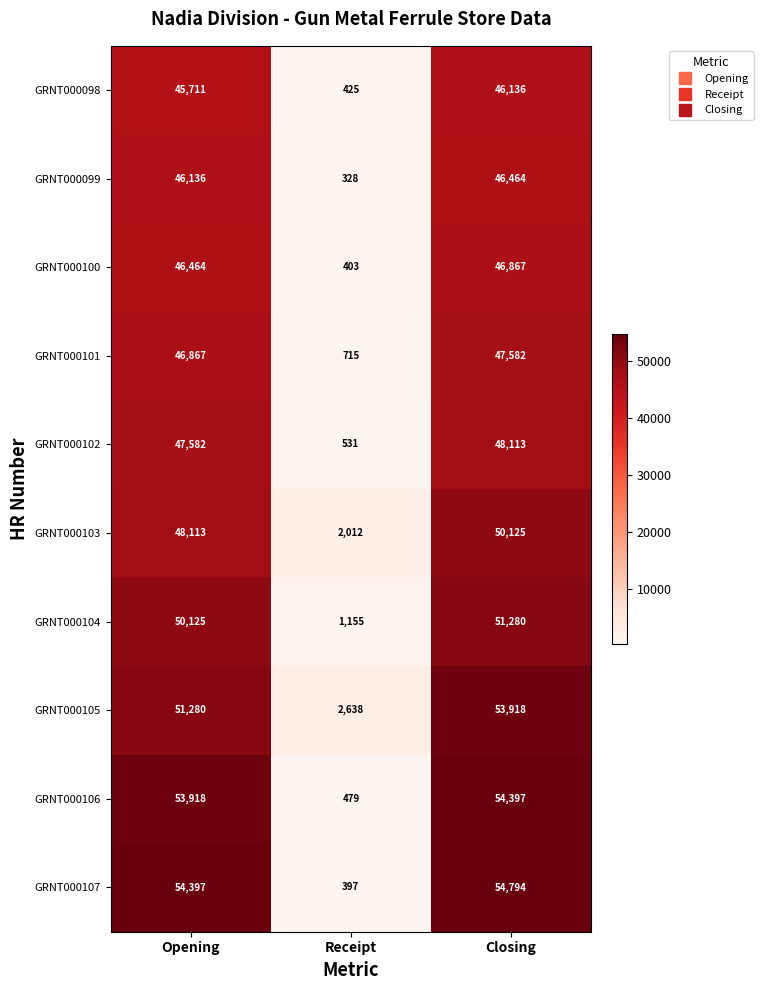

Reading left to right, list all the values displayed in this chart.

GRNT000098: 45711	425	46136
GRNT000099: 46136	328	46464
GRNT000100: 46464	403	46867
GRNT000101: 46867	715	47582
GRNT000102: 47582	531	48113
GRNT000103: 48113	2012	50125
GRNT000104: 50125	1155	51280
GRNT000105: 51280	2638	53918
GRNT000106: 53918	479	54397
GRNT000107: 54397	397	54794